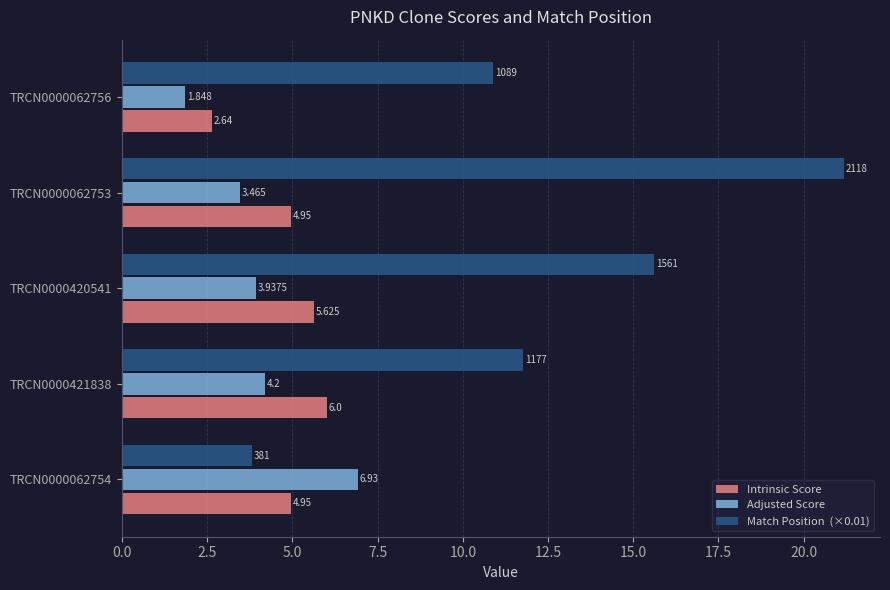

Count the number of data series in this chart.

3